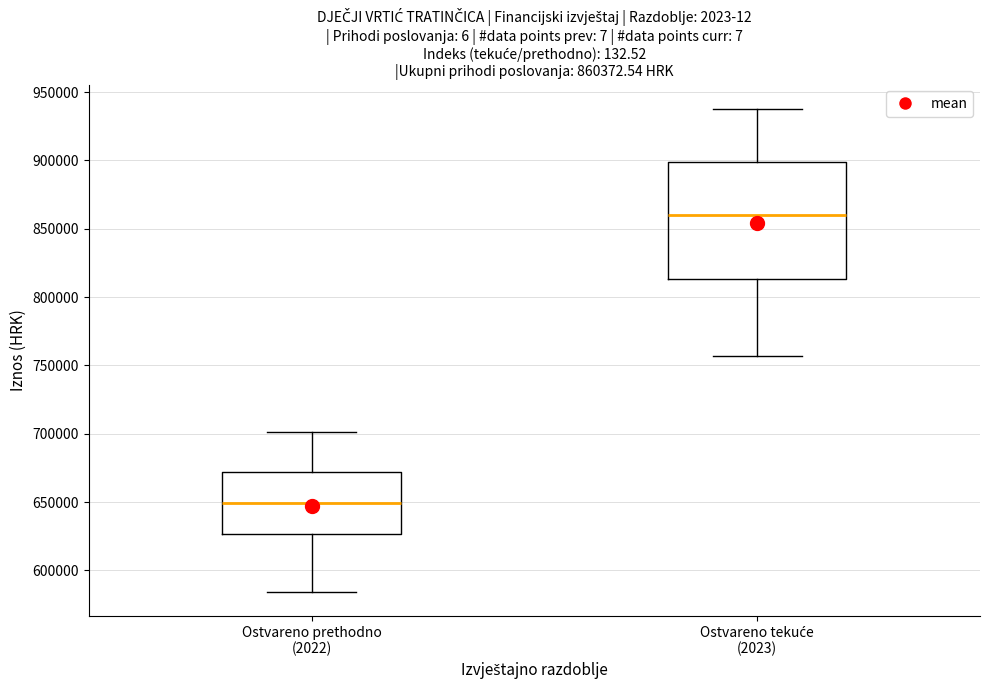

Which box's median line is the lowest?

Ostvareno prethodno (2022)